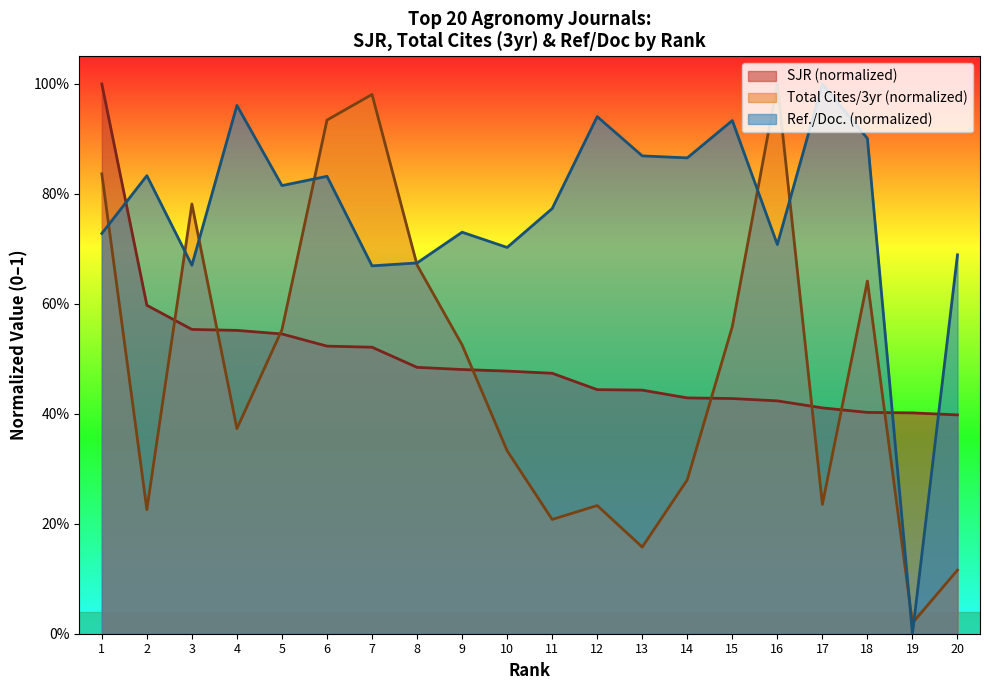

At which label is SJR closest to 0?

20